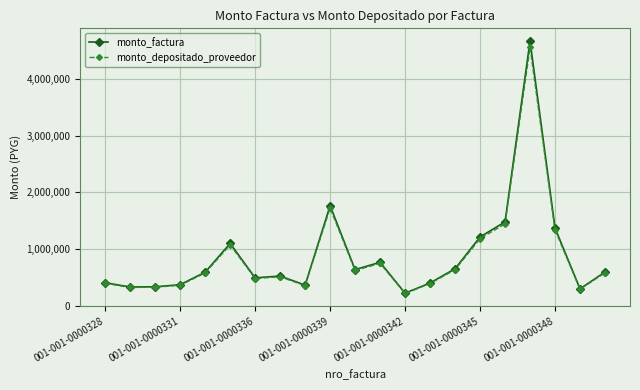

What is the value of the monto_factura point at the 12th from the left?

769000